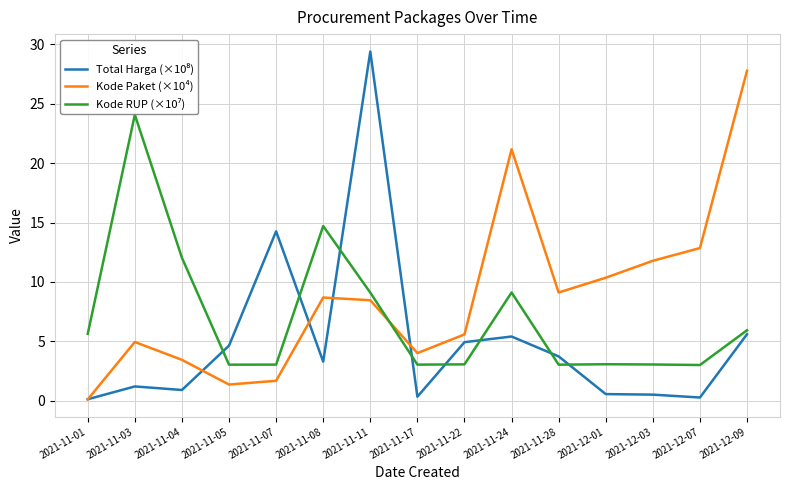

What is the maximum value shown in the chart?

29.4